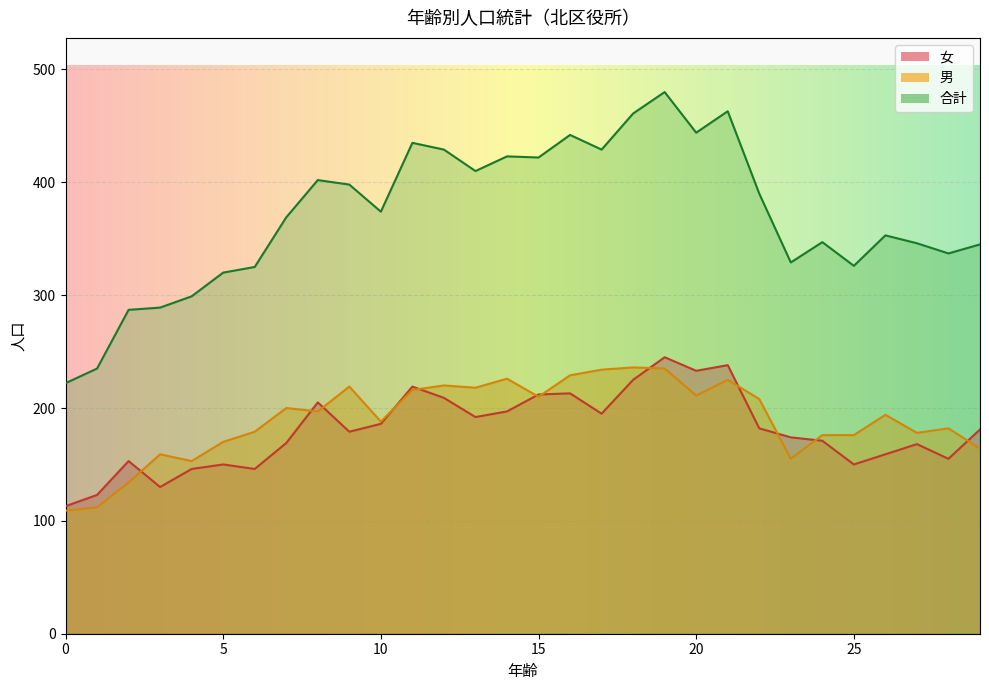

What is the spread (max minus min) of values at 2?

153